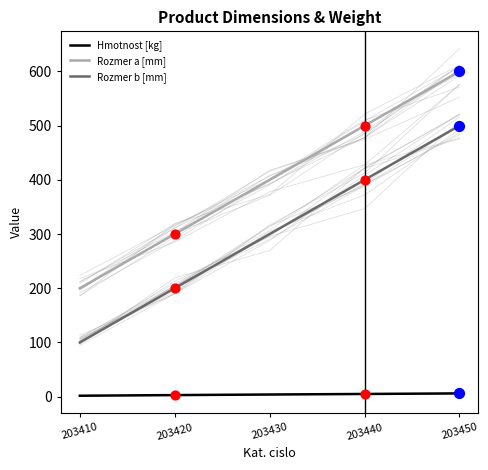

Which series reaches the minimum Y coordinate?

Hmotnost [kg]